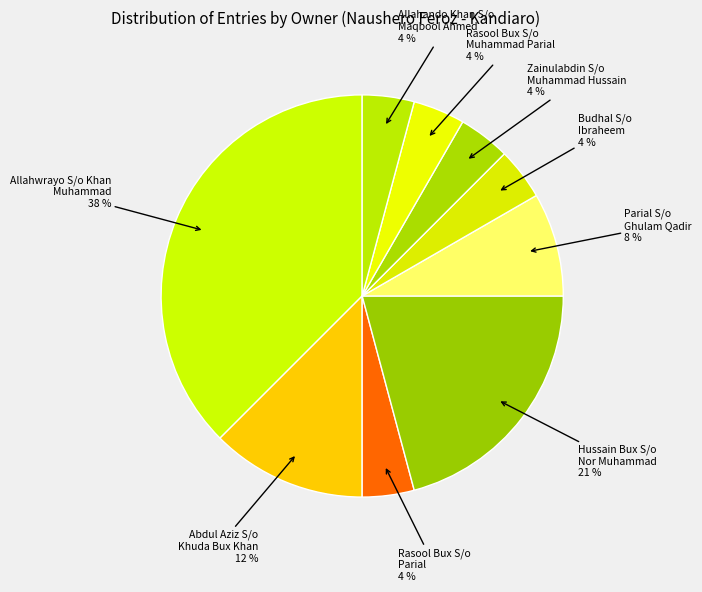

Count the number of slices in the pie.

9